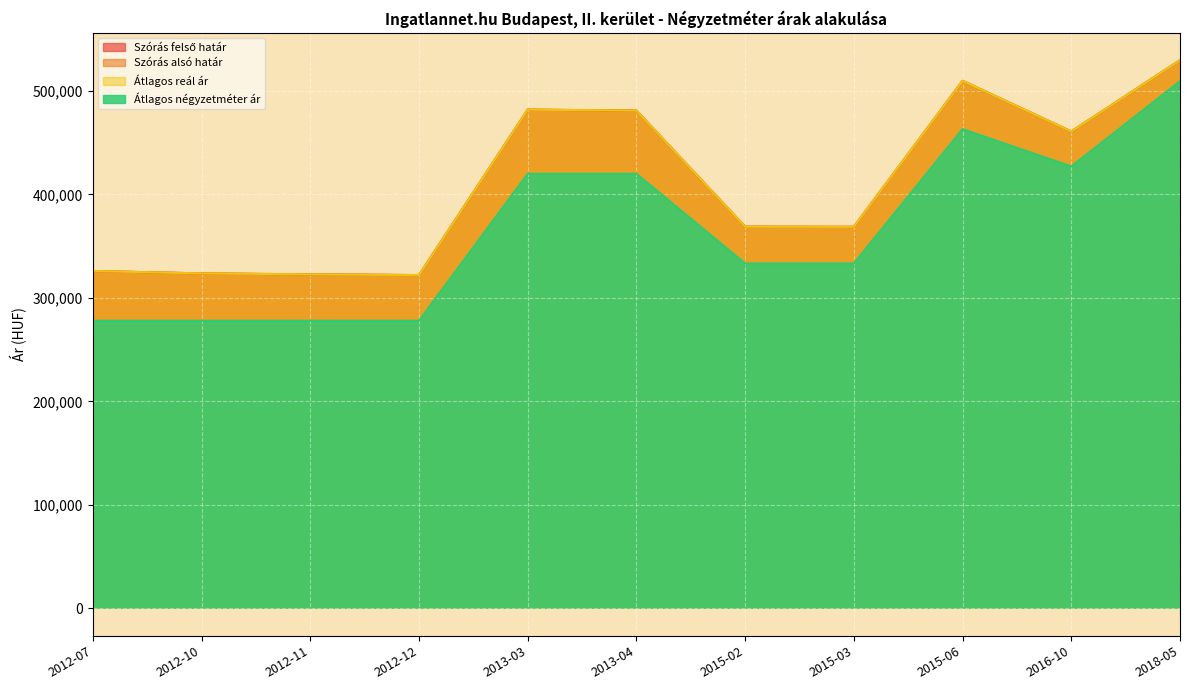

What are all the series names shown in the legend?

Szórás felső határ, Szórás alsó határ, Átlagos reál ár, Átlagos négyzetméter ár